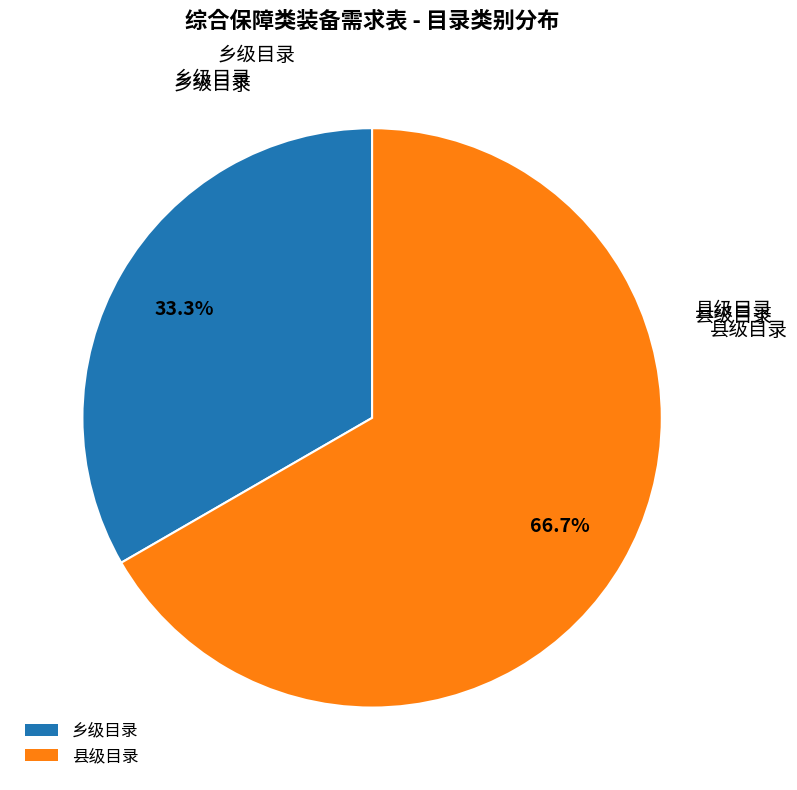

Which category has the biggest portion of the pie?

县级目录